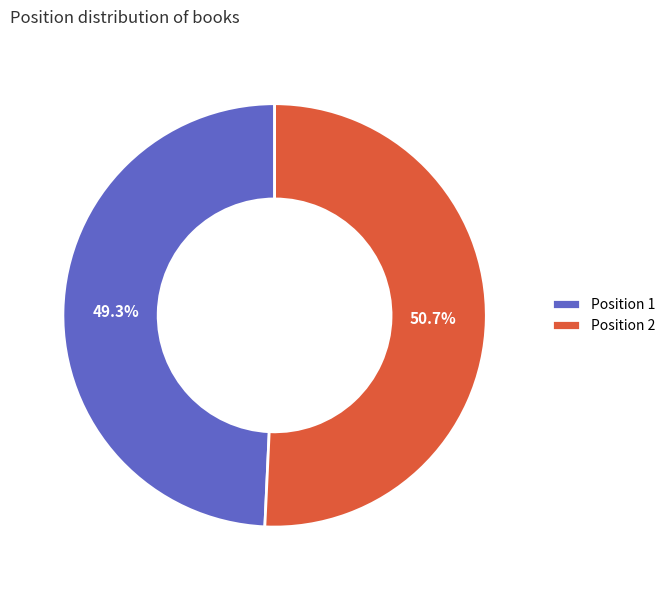

Combined, what portion of the pie is Position 1 and Position 2?

100.0%